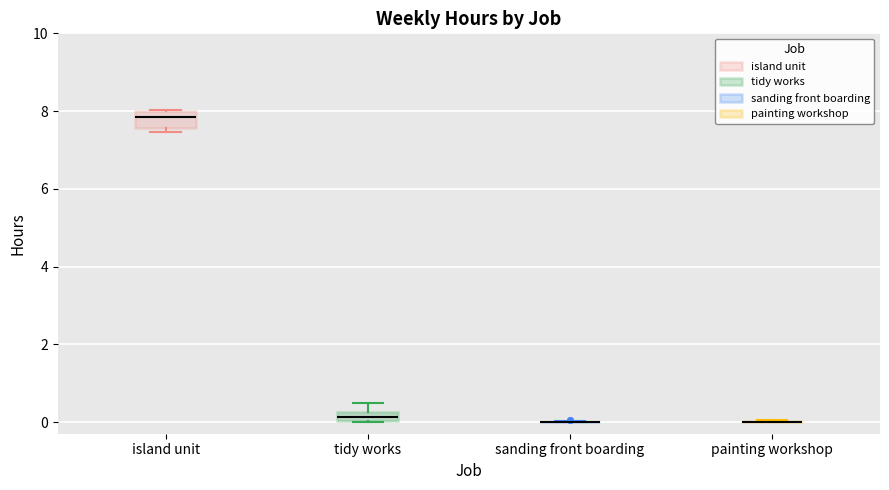

Where is the upper edge of the box for island unit on the y-axis? The values are not printed on the chart, so give them approximately, as read against the axis.

8.0